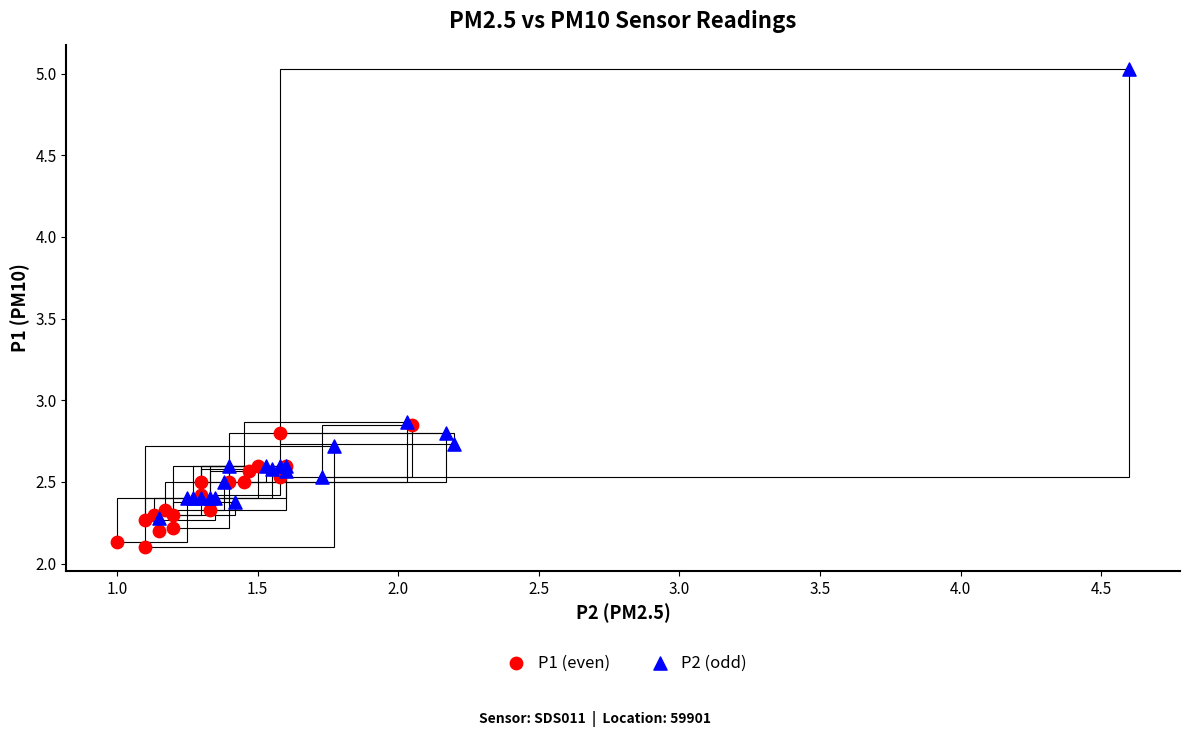

Which series contains the lowest Y value?

P1 (even)